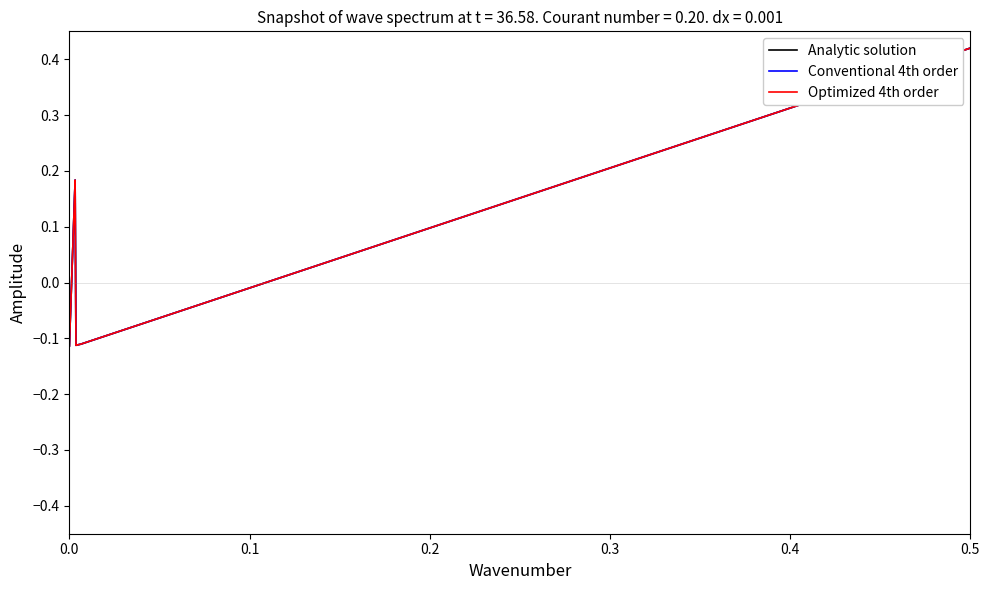

True or false: Conventional 4th order and Optimized 4th order cross at least once.

True